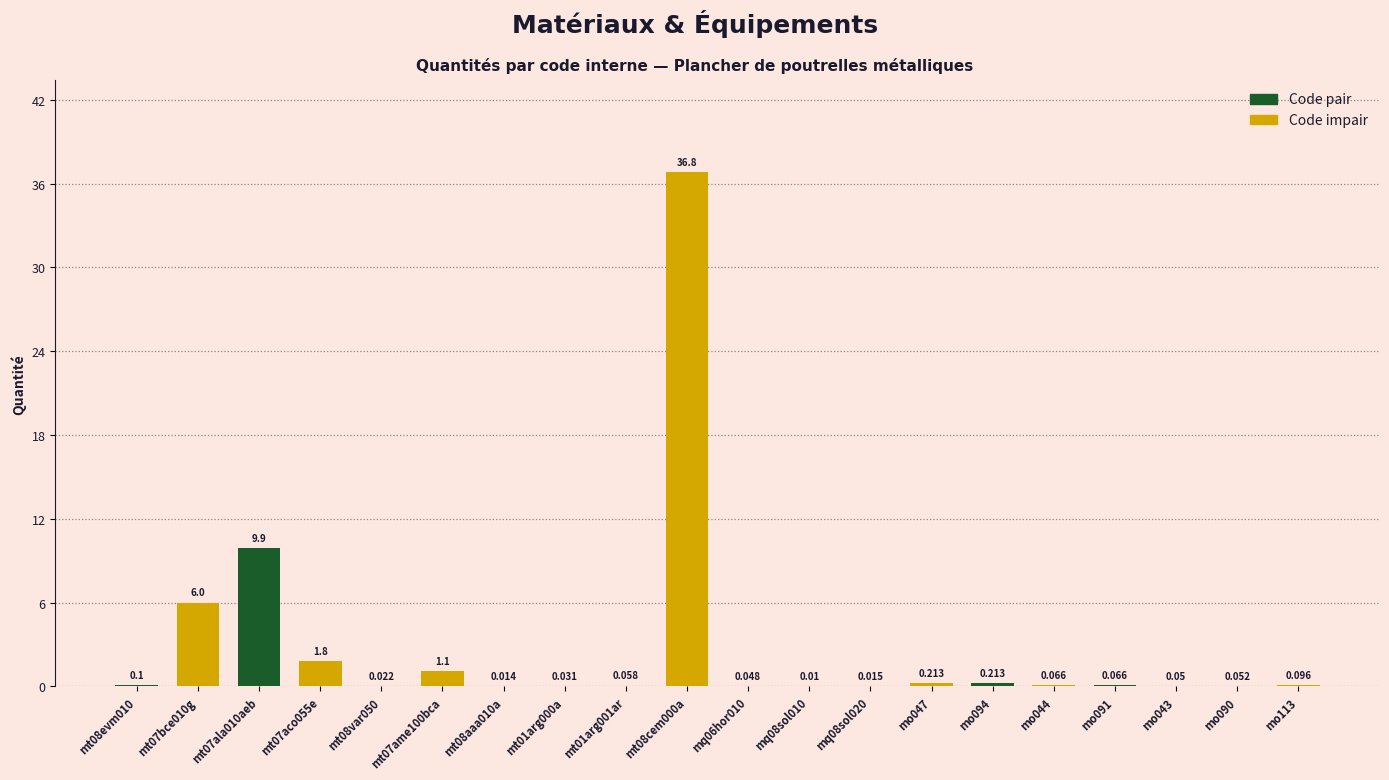

Are the bars grouped side by side (vs. stacked)?

Yes